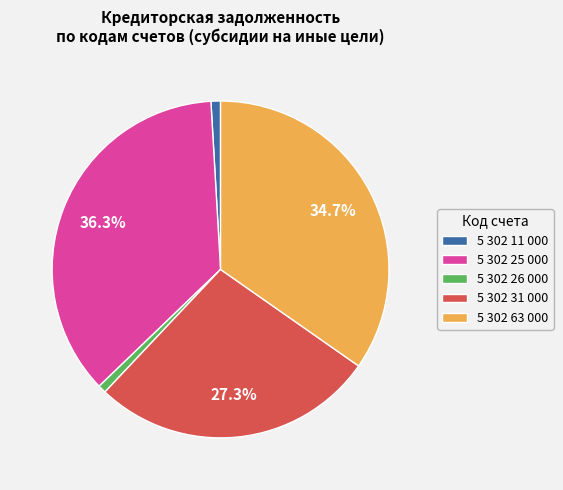

Is it true that 5 302 31 000 is 27% of the pie?

True